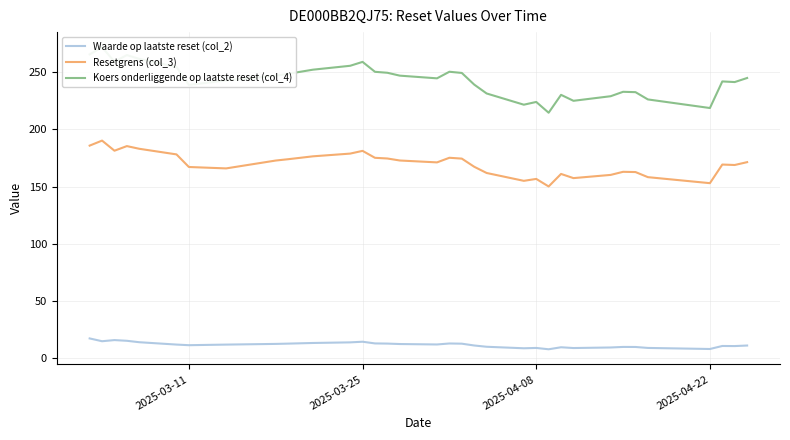

List the series in order of their peak value, highest first.

Koers onderliggende op laatste reset (col_4), Resetgrens (col_3), Waarde op laatste reset (col_2)